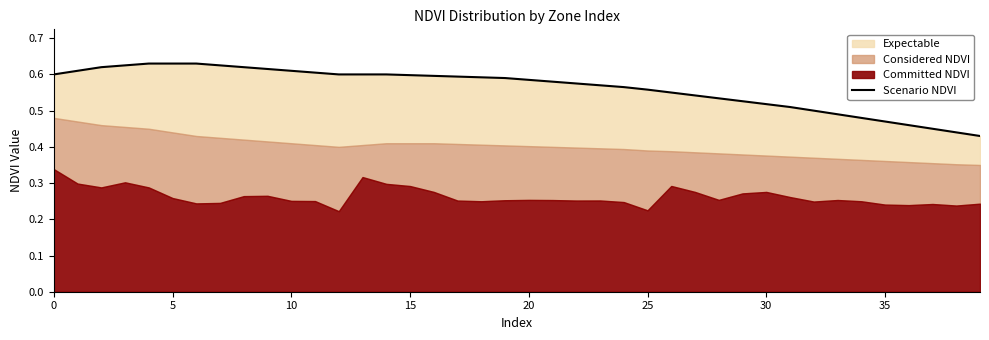

Count the values in the range 0 to 1.

40